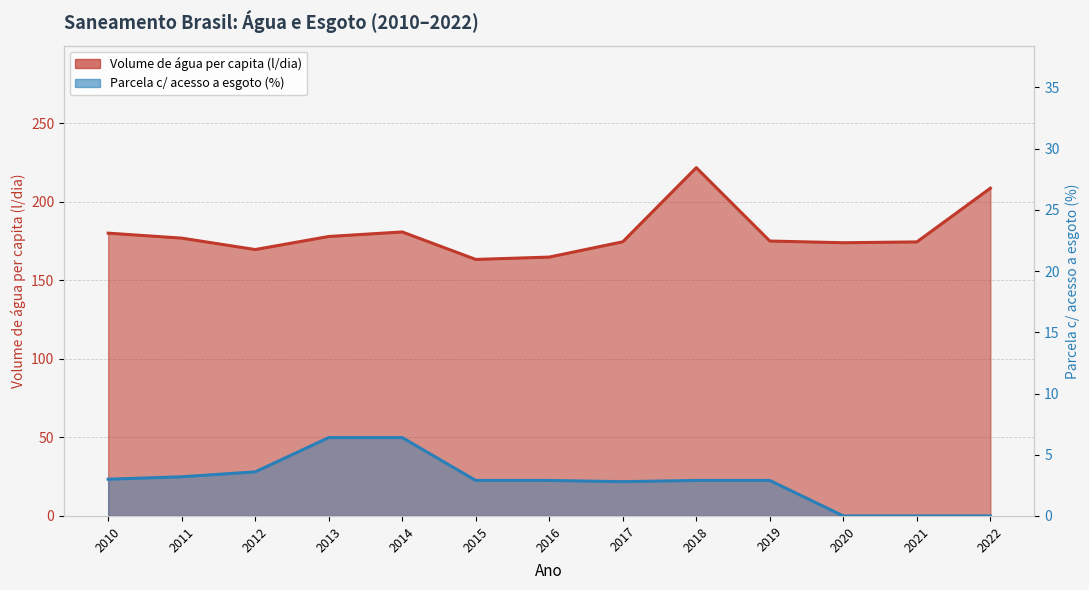

Rank the series by their average value, from highest to lowest.

Volume de água consumida per capita (litros/dia), Parcela da população com acesso a esgoto